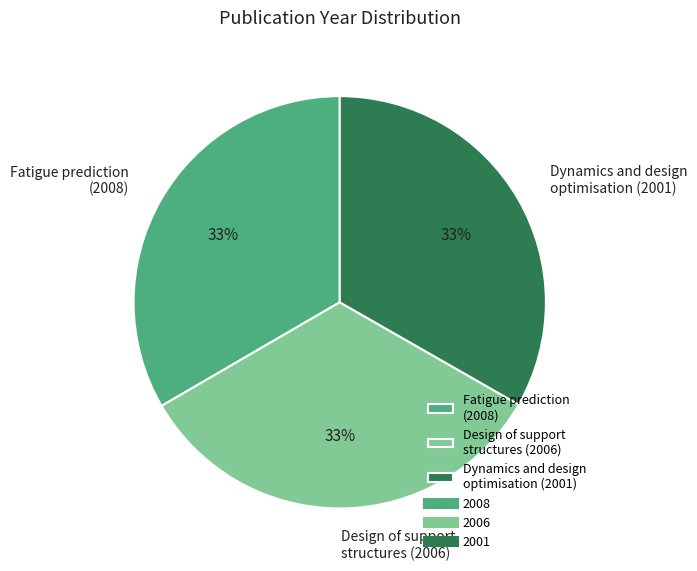

What is the ratio of the value at Design of support structures (2006) to the value at Fatigue prediction (2008)?

1.0